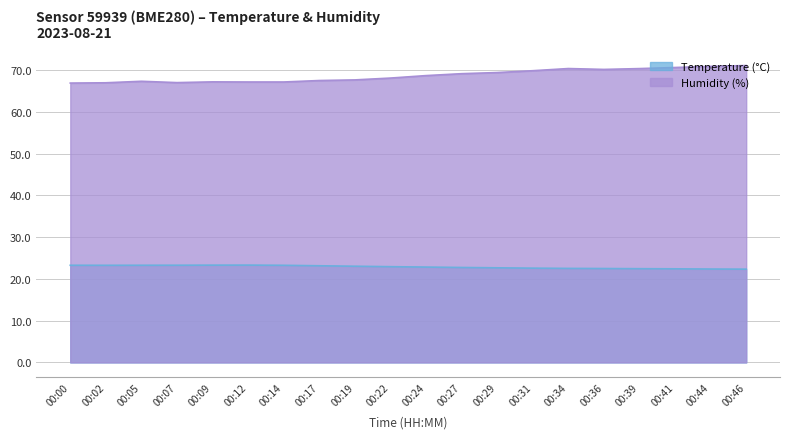

At how many categories does at least one series exceed 62?

20